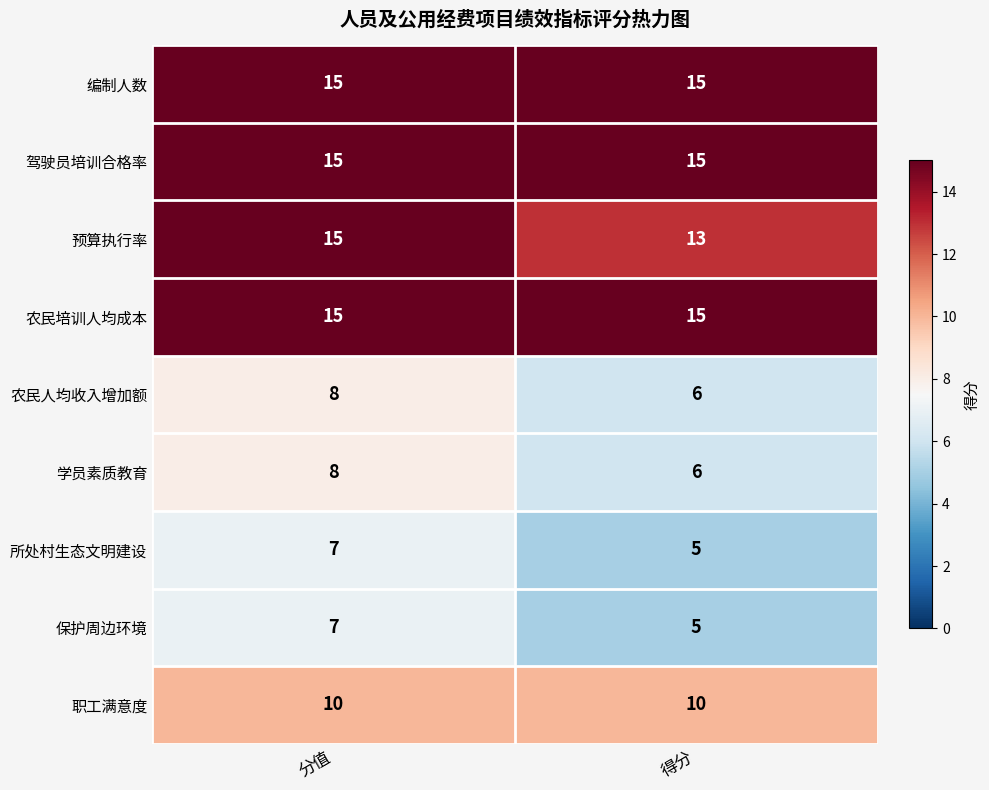

Is it true that 职工满意度 equals 10 at 得分?

True